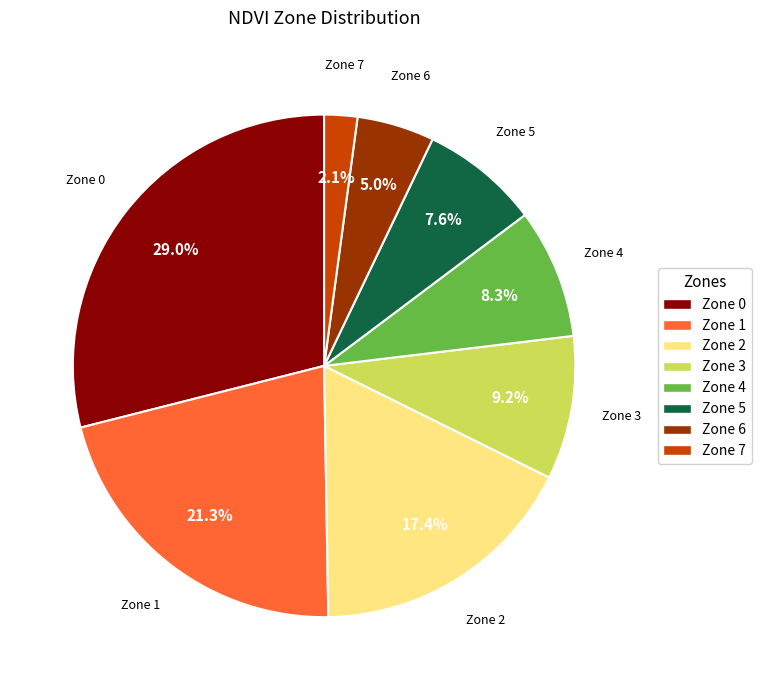

What is the largest slice in the pie chart?

Zone 0